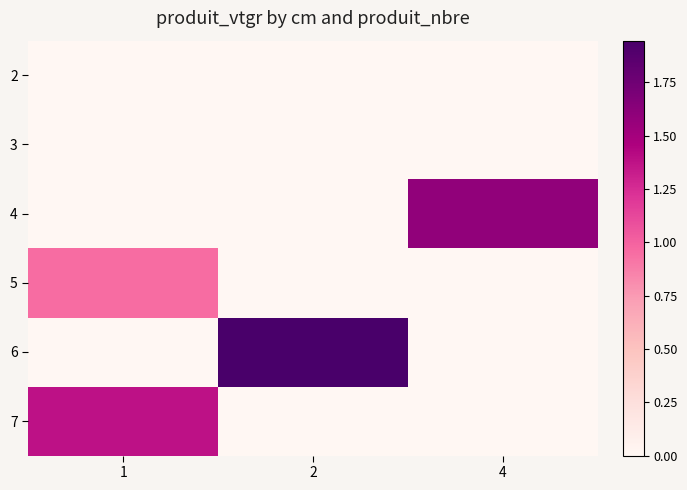

List the labels in order of 4 value, largest first.

4, 1, 2